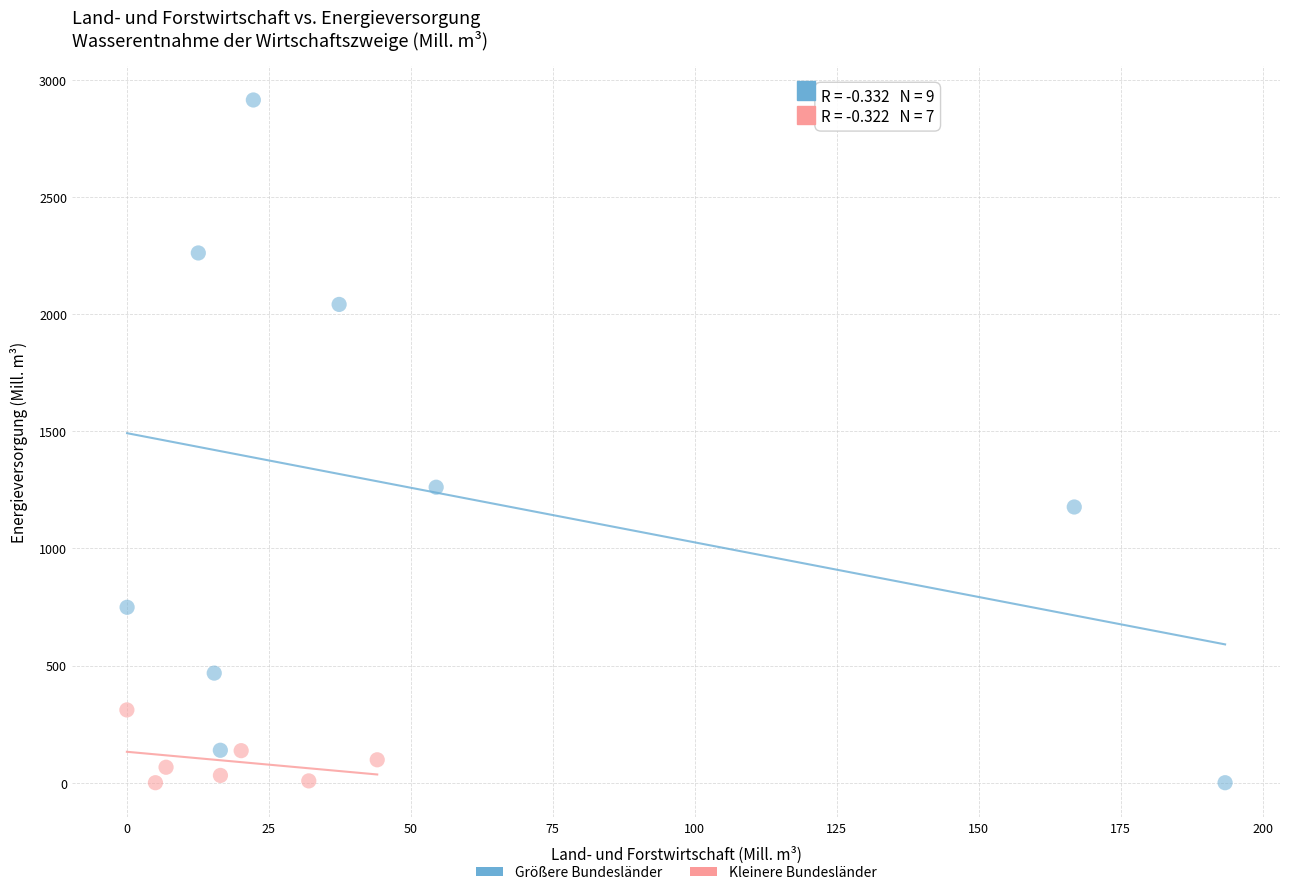

Which series has the largest Y range (max minus min)?

Größere Bundesländer